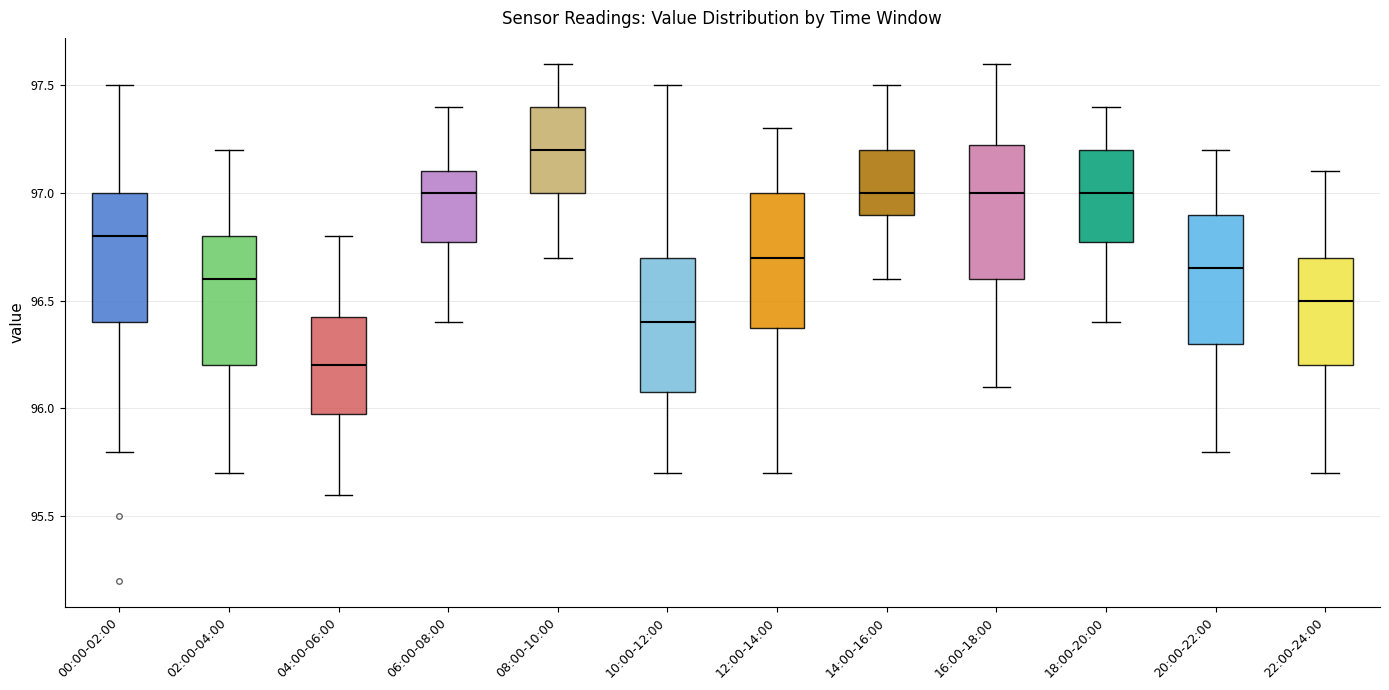

Which box has the highest median line?

08:00-10:00